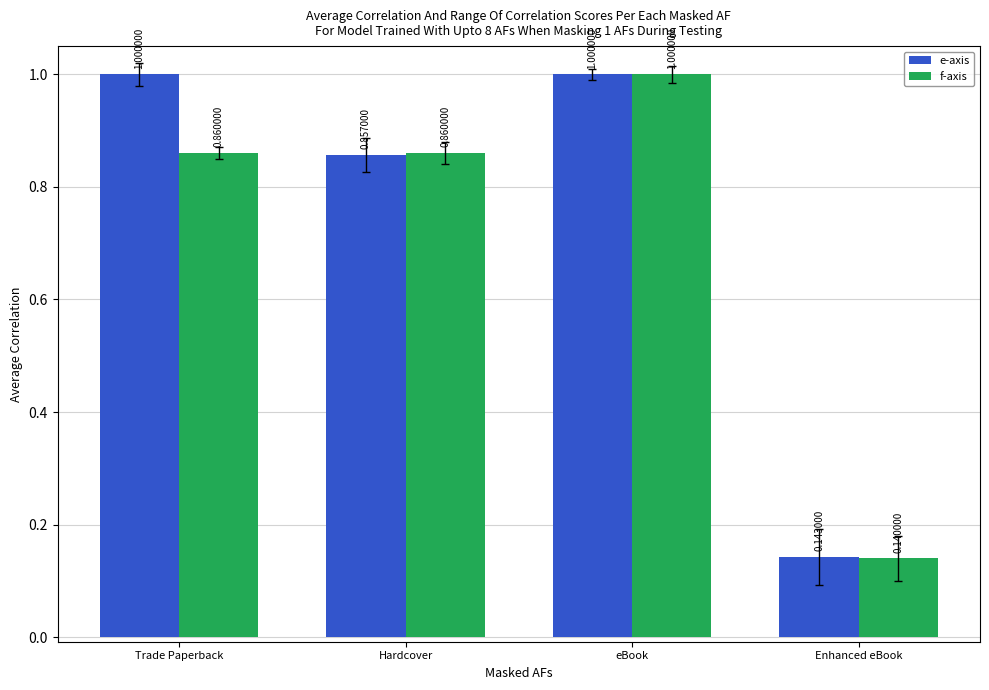

Rank the categories by f-axis value from lowest to highest.

Enhanced eBook, Trade Paperback, Hardcover, eBook